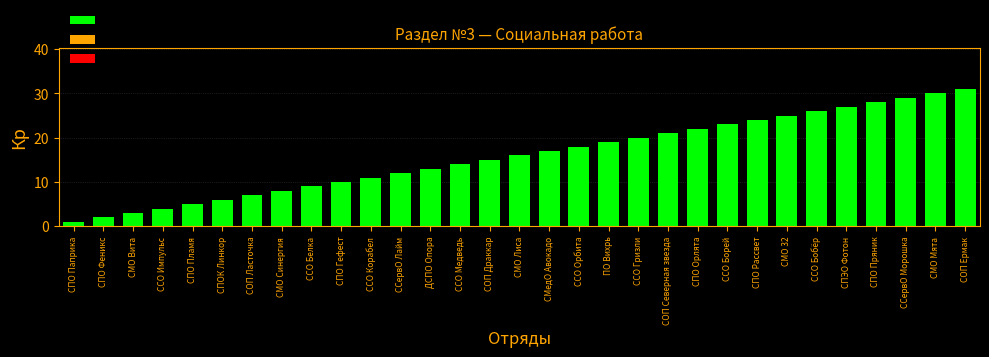

What is the ratio of the value at СПО Феникс to the value at СПО Паприка?

2.0